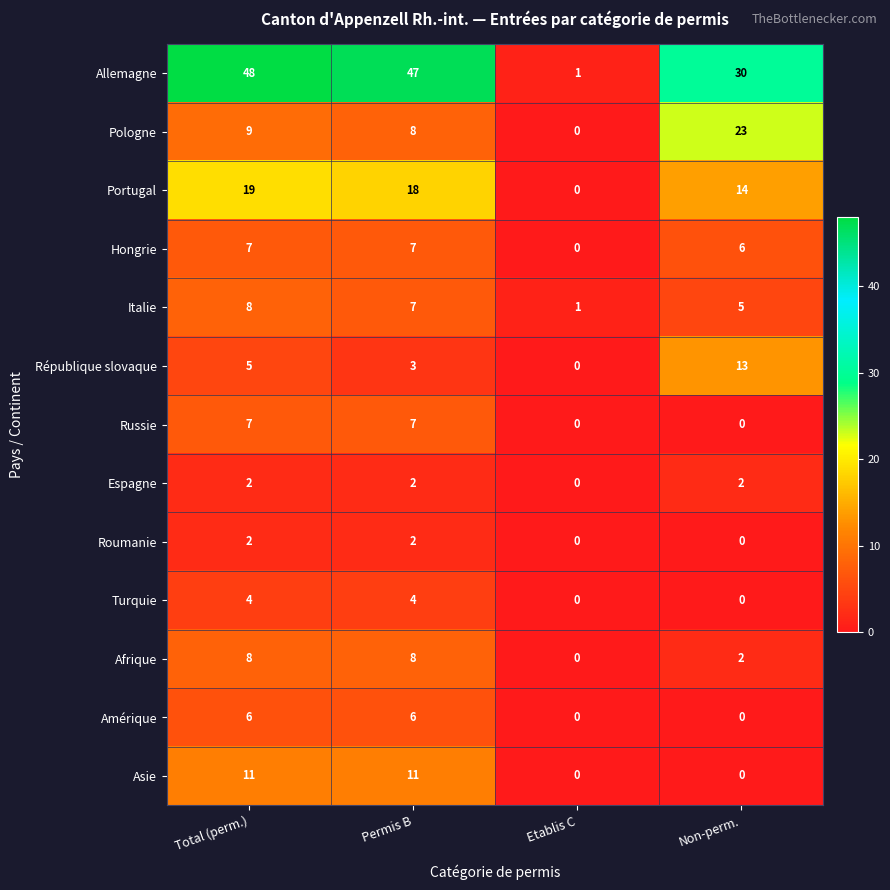

At which label is Italie closest to 4?

Non-perm.